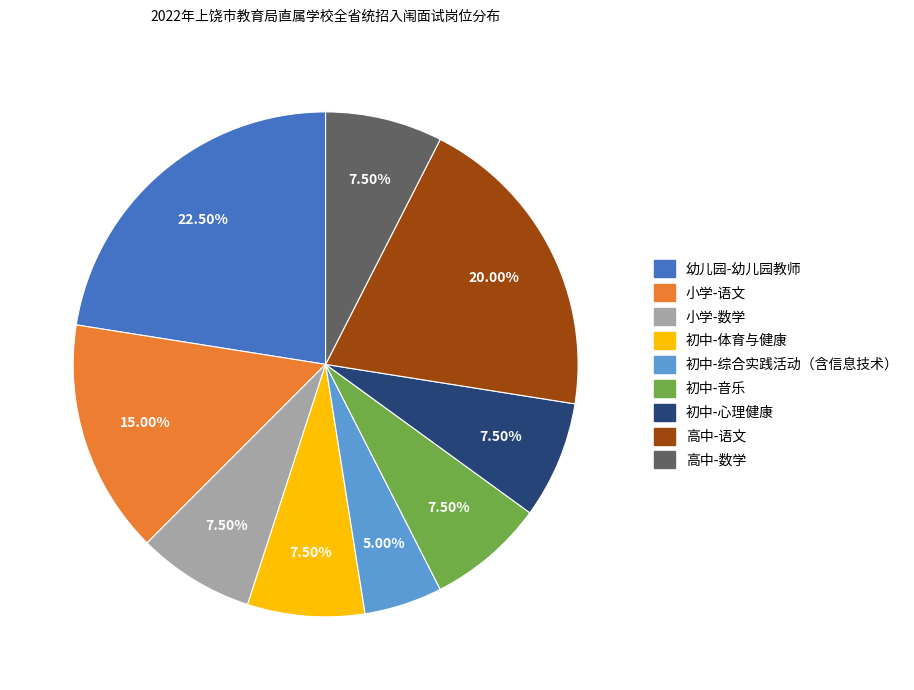

Combined, do 高中-语文 and 初中-体育与健康 account for over 50%?

No